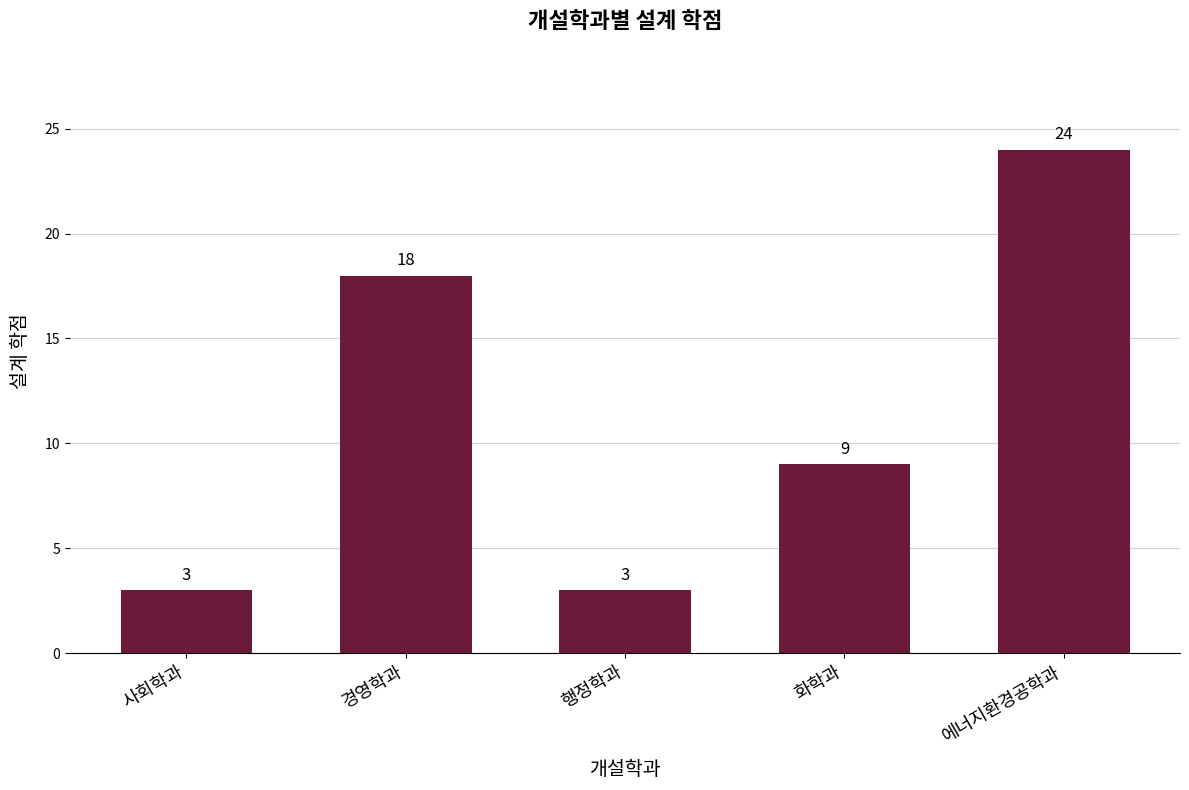

Reading left to right, extract all data points from this chart.

사회학과=3	경영학과=18	행정학과=3	화학과=9	에너지환경공학과=24